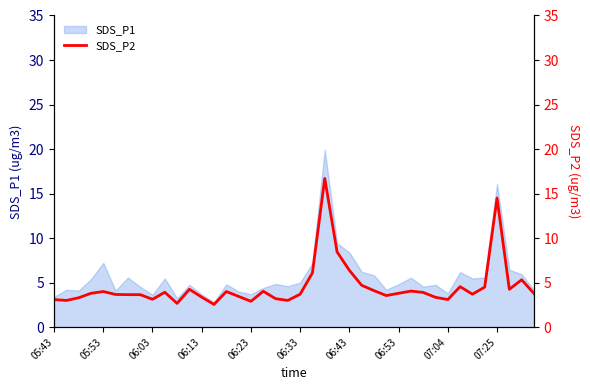

True or false: SDS_P1 has a value of 1.0 at 05:43.

False